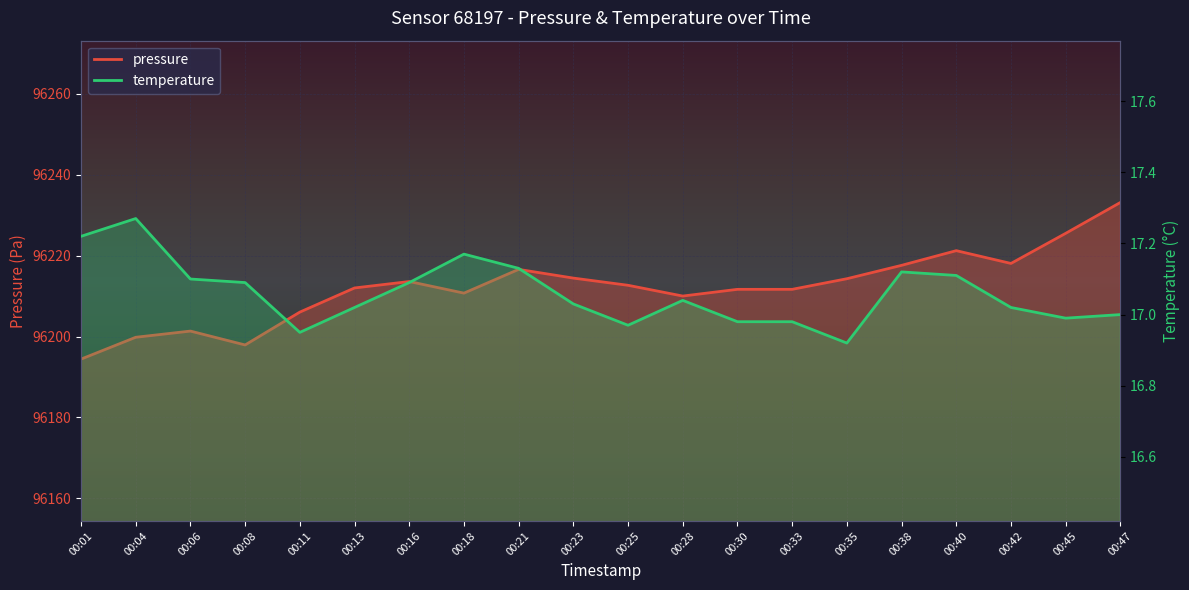

How many values in the pressure series are below 96212?

9